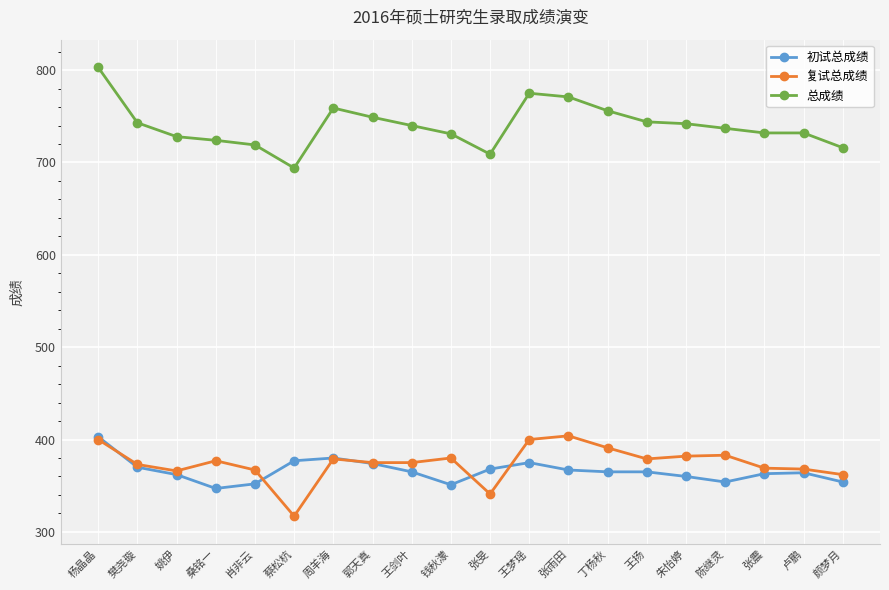

How many lines are shown in the chart?

3